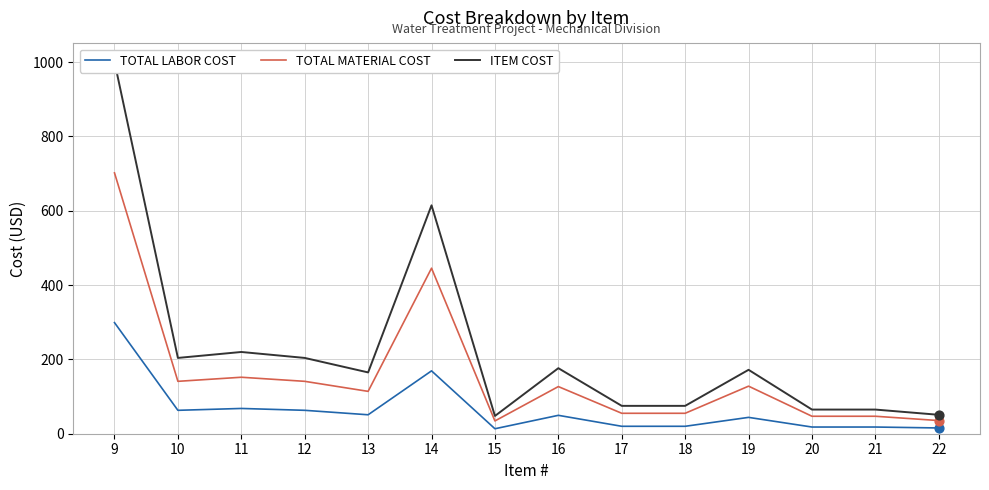

Which series has the largest total across all categories?

ITEM COST